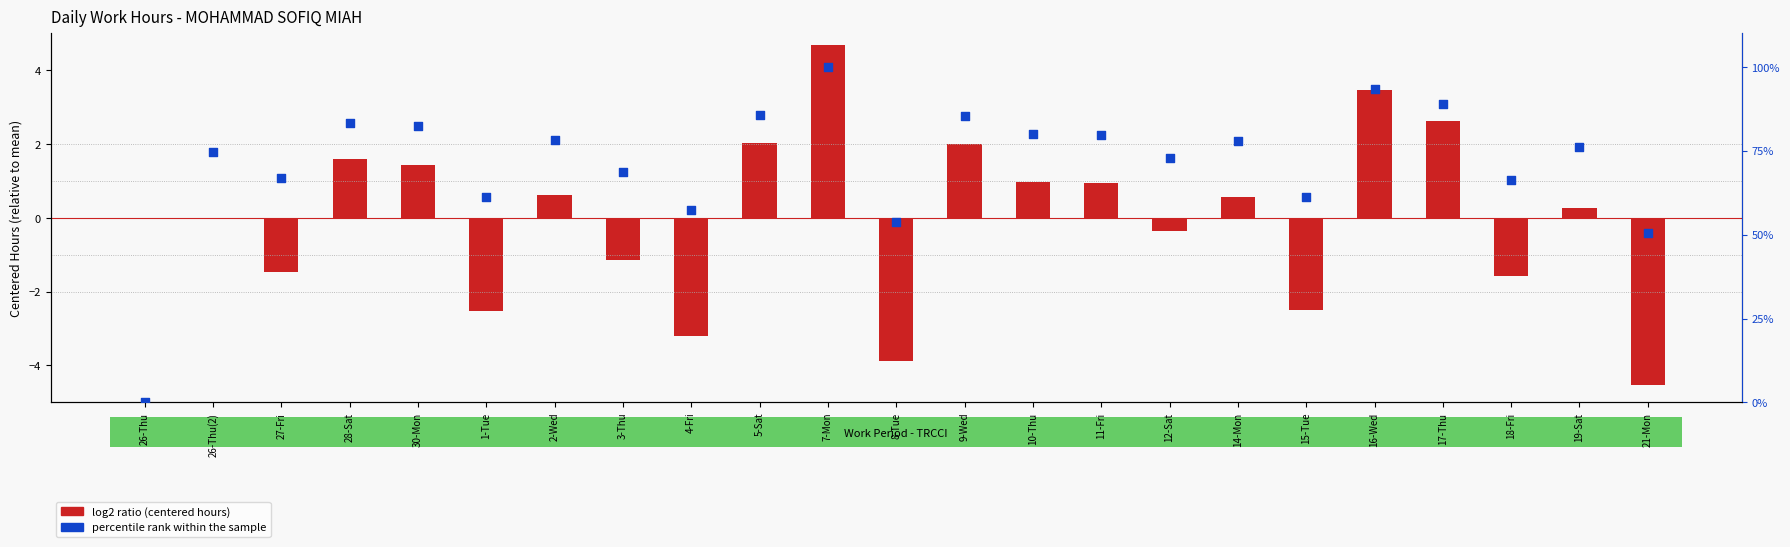

At how many categories does at least one series exceed 92?

2